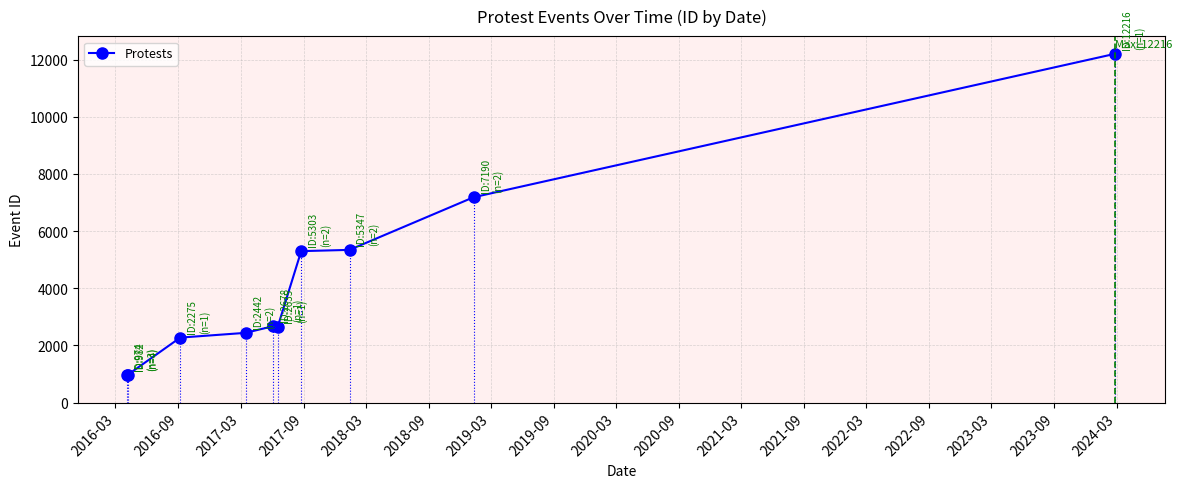

What is the smallest value displayed?

974